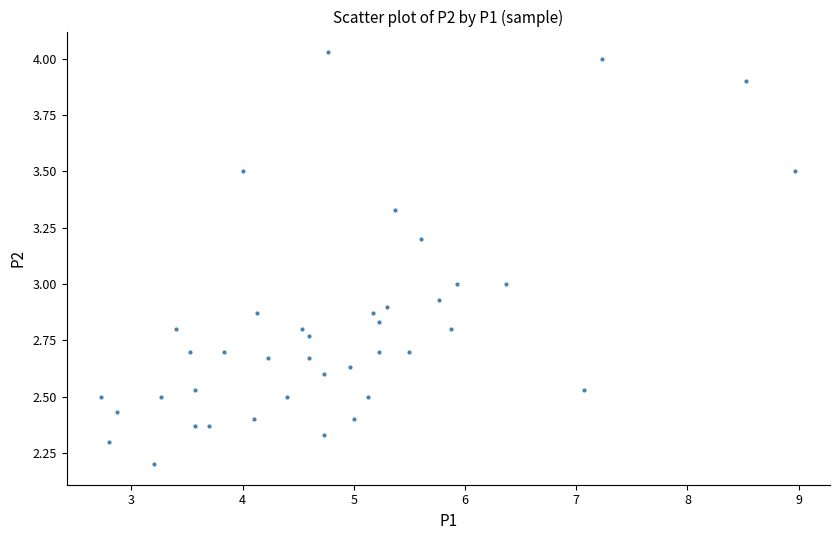

What is the range of X values (max minus min)?

6.2